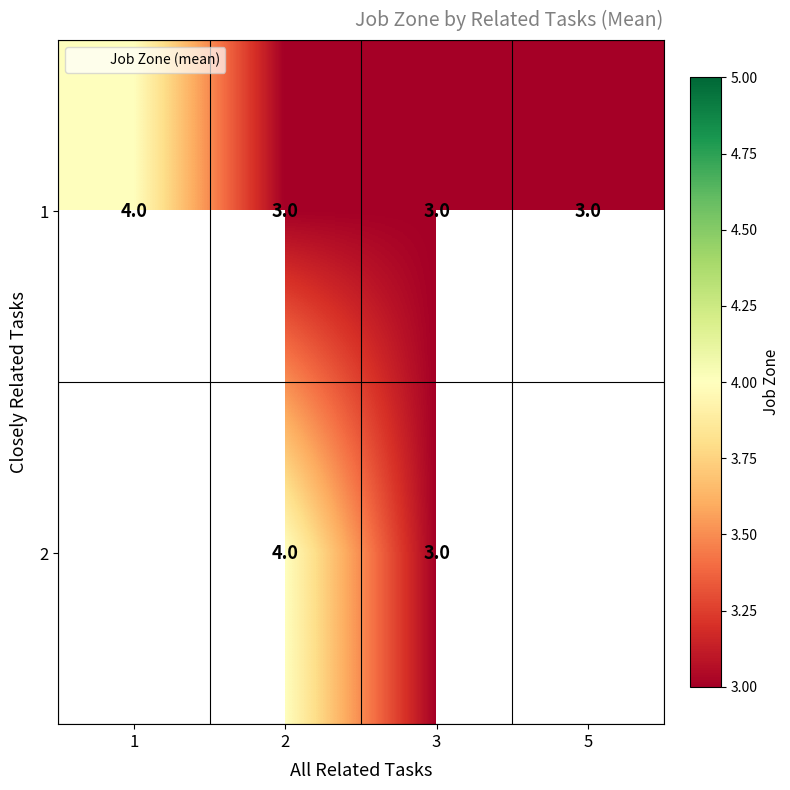

What is the sum of all 1 values?

13